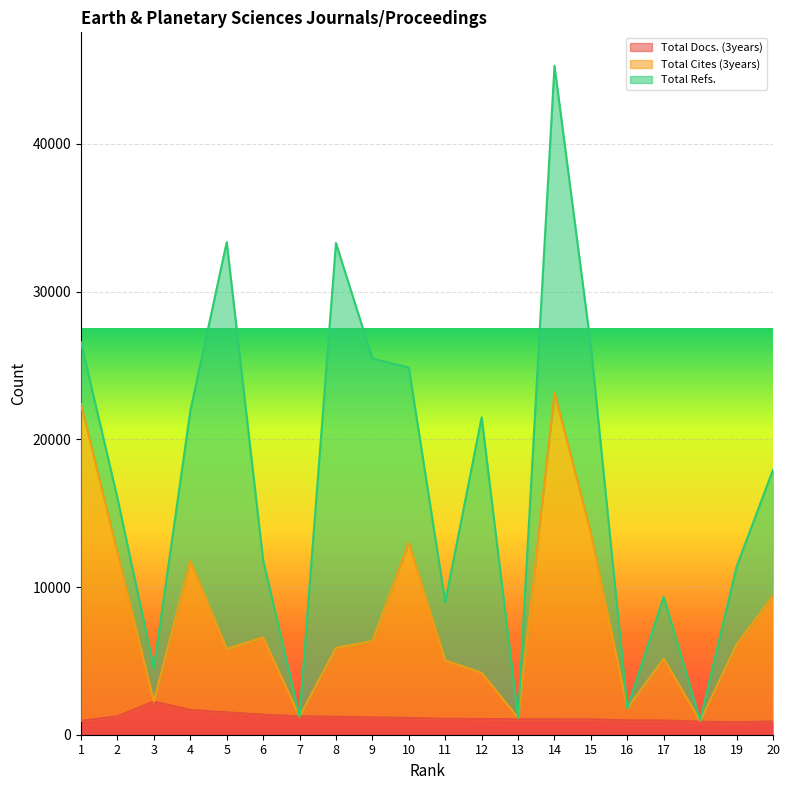

Is it true that Total Cites (3years) equals 23170 at 14?

True